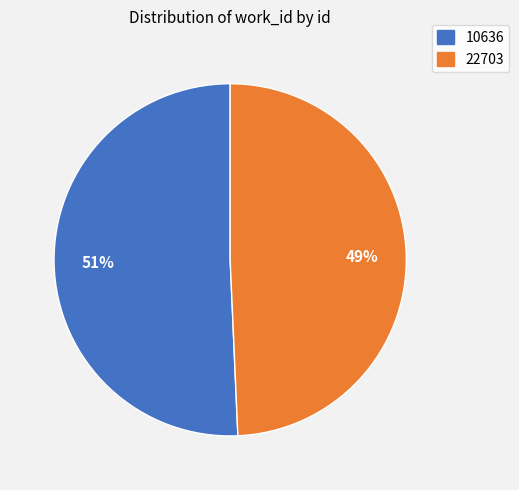

The 22703 slice represents 49% of the pie. True or false?

True